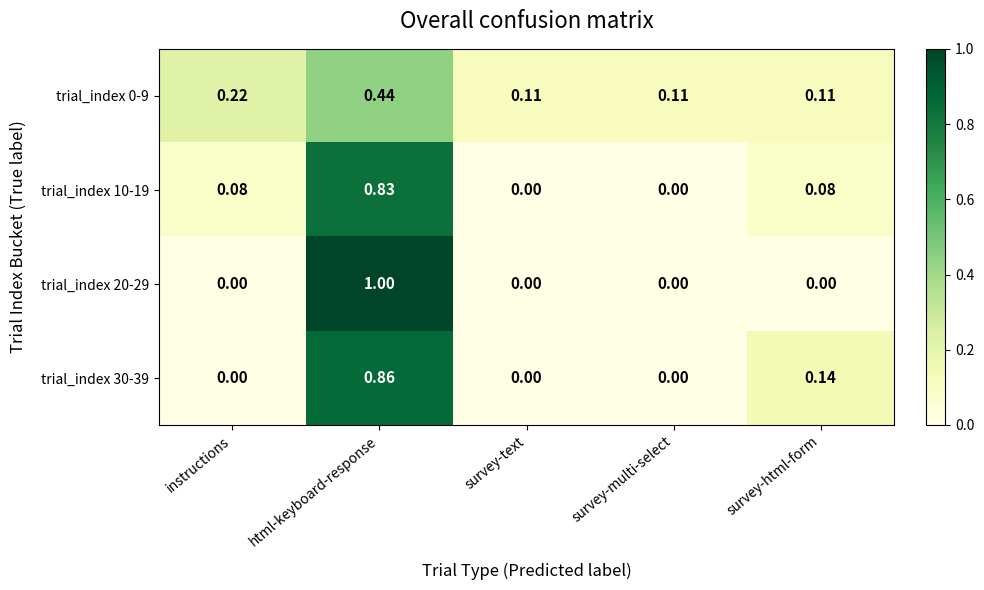

Which category has the highest value in the trial_index 30-39 series?

html-keyboard-response